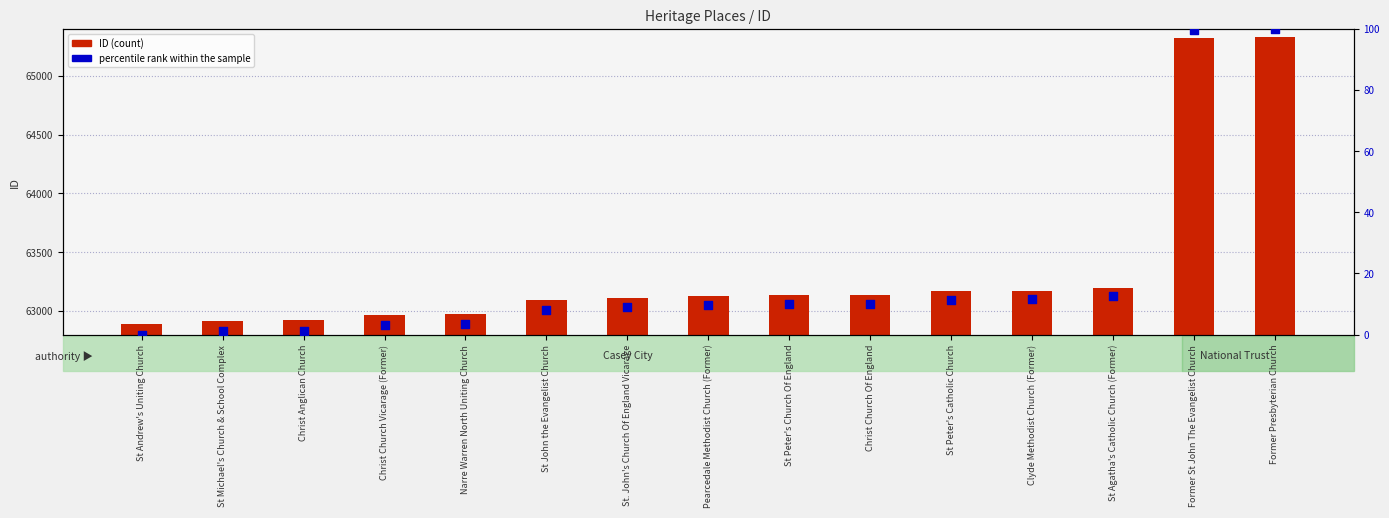

Which series has the largest Y range (max minus min)?

ID (count)